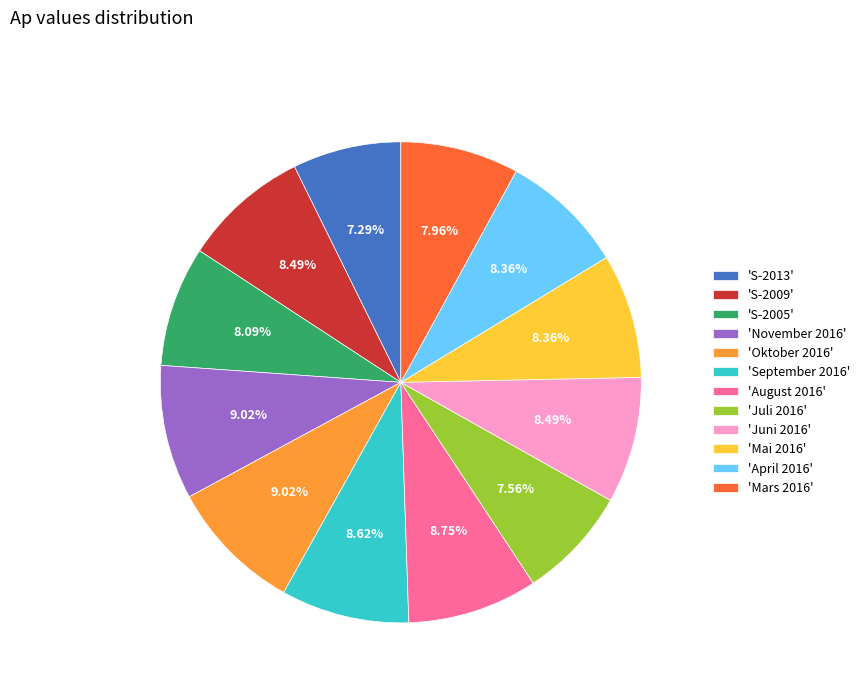

To the nearest percent, what is the difference between the largest and smallest slice percentages?

2%